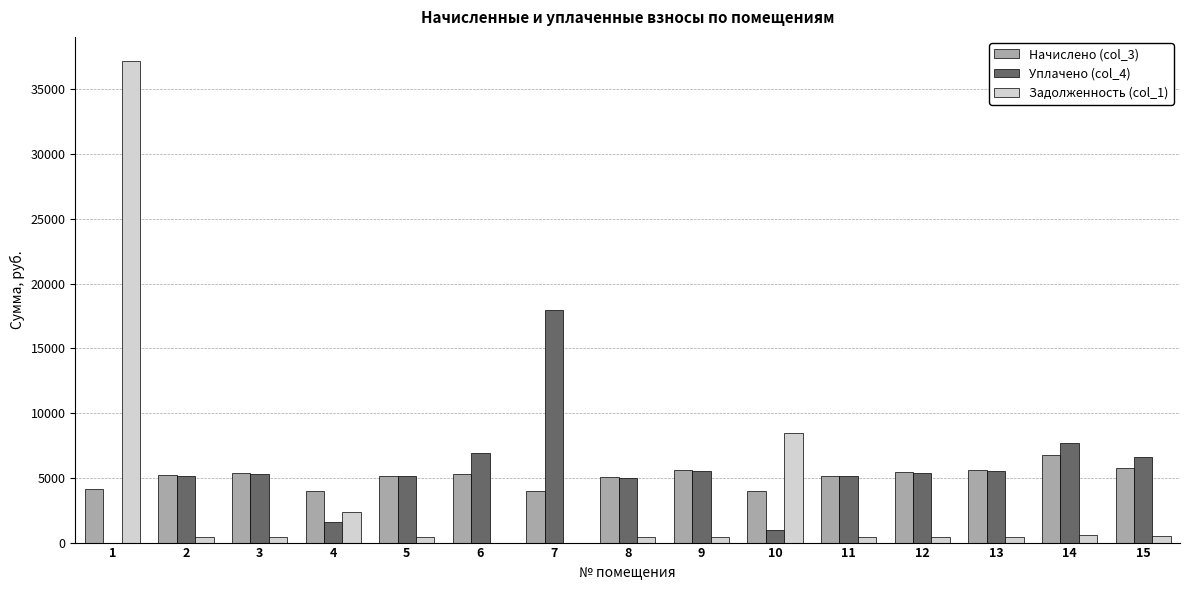

What is the sum of the Задолженность (col_1) values at 1 and 7?

37181.8